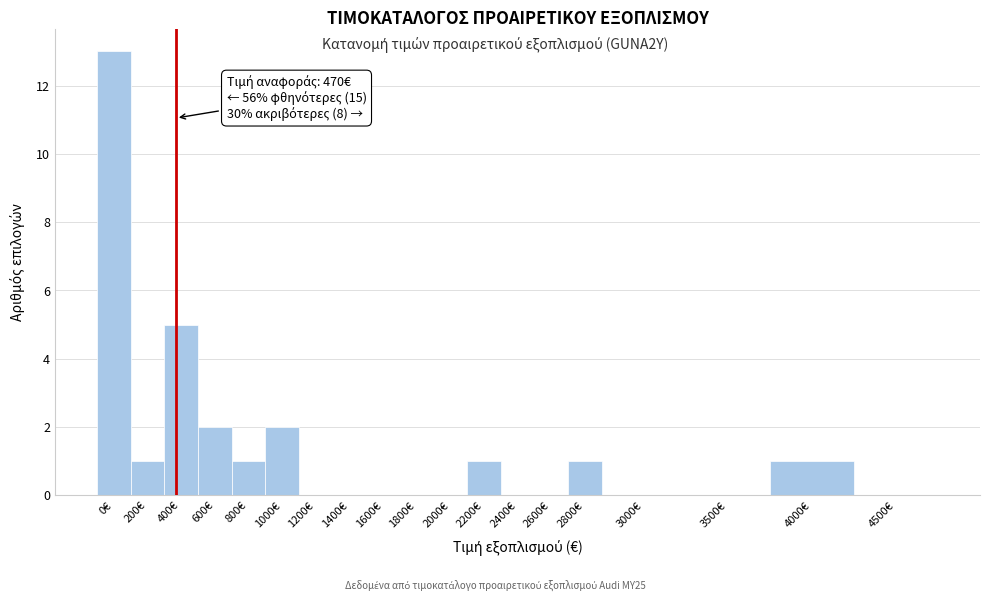

Reading left to right, list all the values displayed in this chart.

0€=13	200€=1	400€=5	600€=2	800€=1	1000€=2	1200€=0	1400€=0	1600€=0	1800€=0	2000€=0	2200€=1	2400€=0	2600€=0	2800€=1	3000€=0	3500€=0	4000€=1	4500€=0